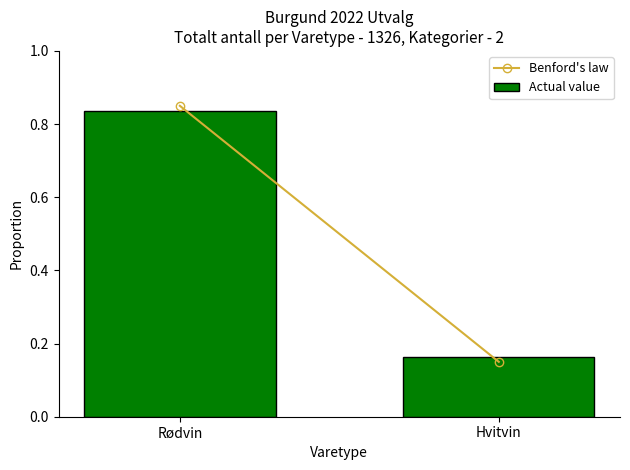

Rank the categories by value from lowest to highest.

Hvitvin, Rødvin